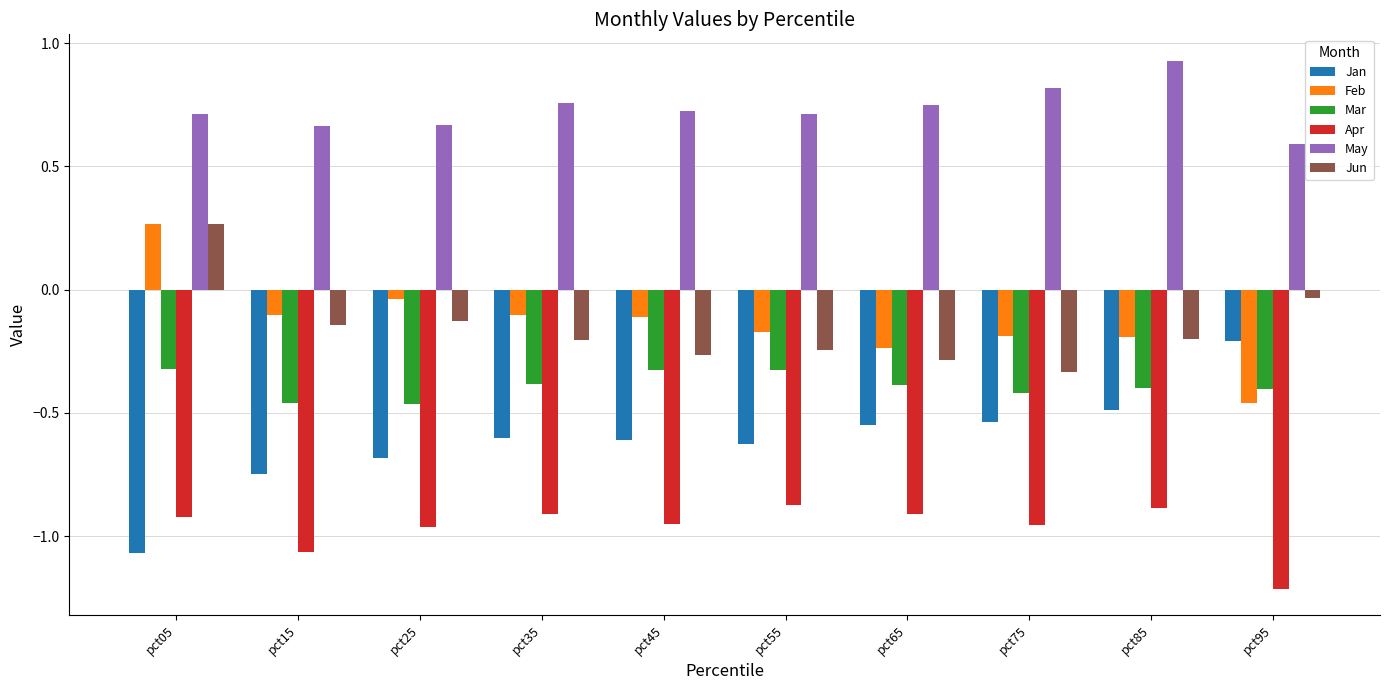

Count the number of data series in this chart.

6